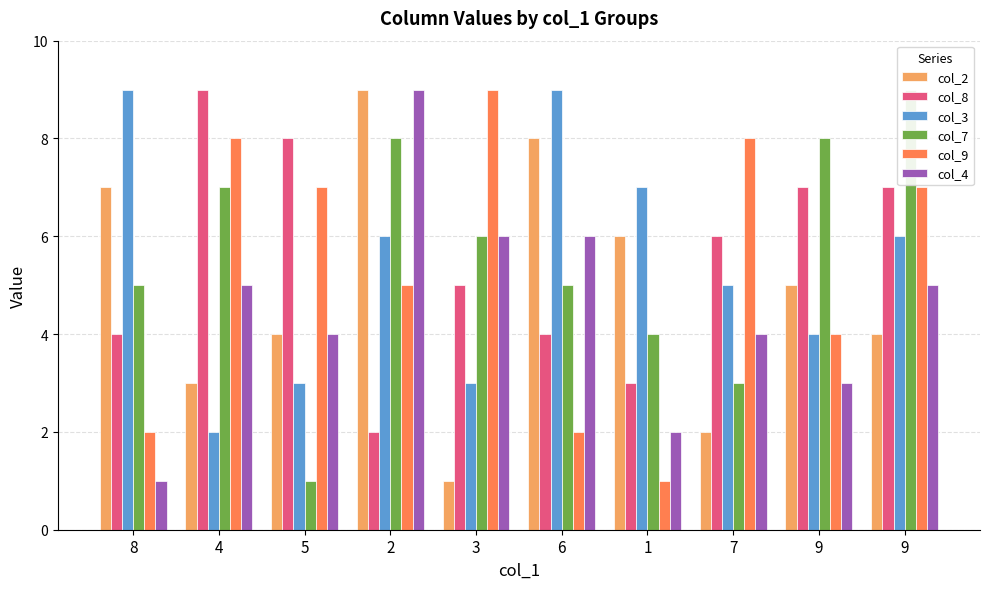

What are all the series names shown in the legend?

col_2, col_8, col_3, col_7, col_9, col_4